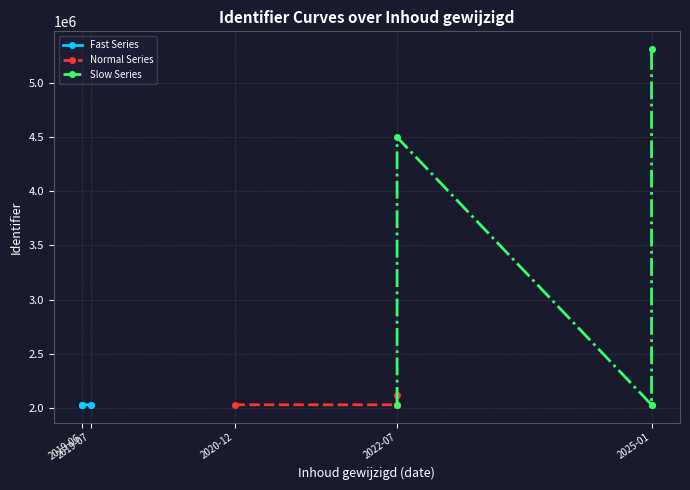

At 2022-07, list the series in order from smallest to largest.

Fast Series, Normal Series, Slow Series